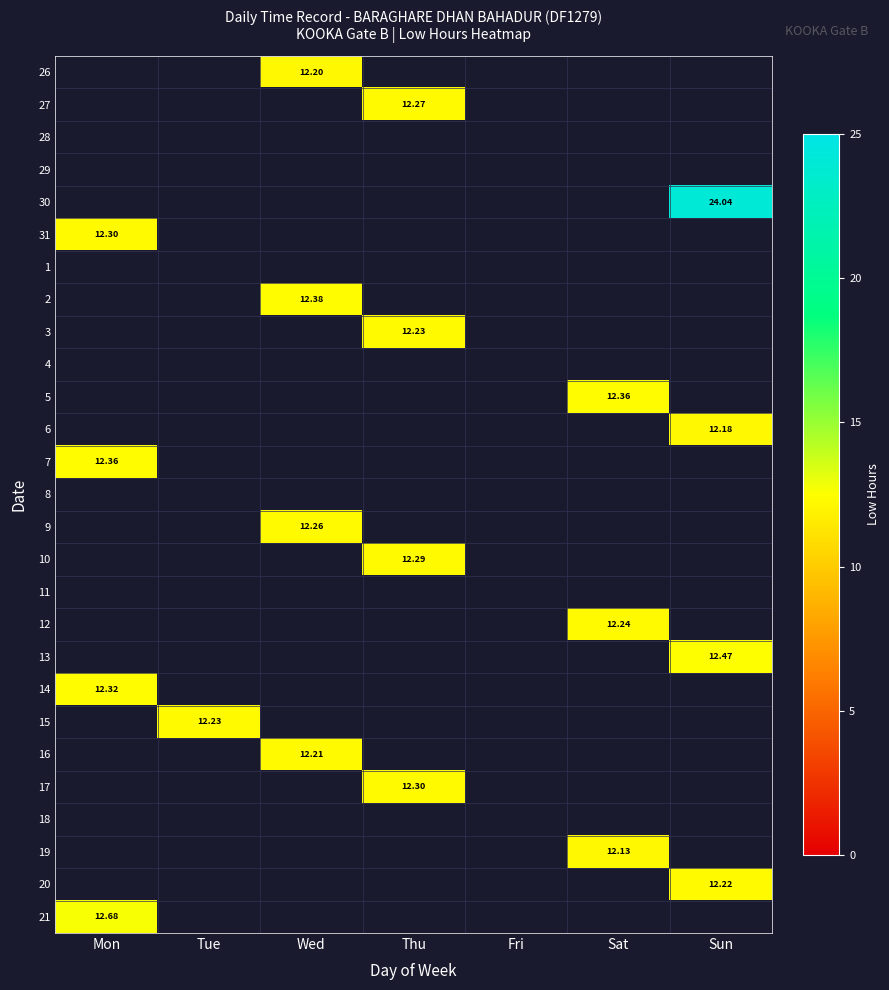

Count the number of data series in this chart.

27